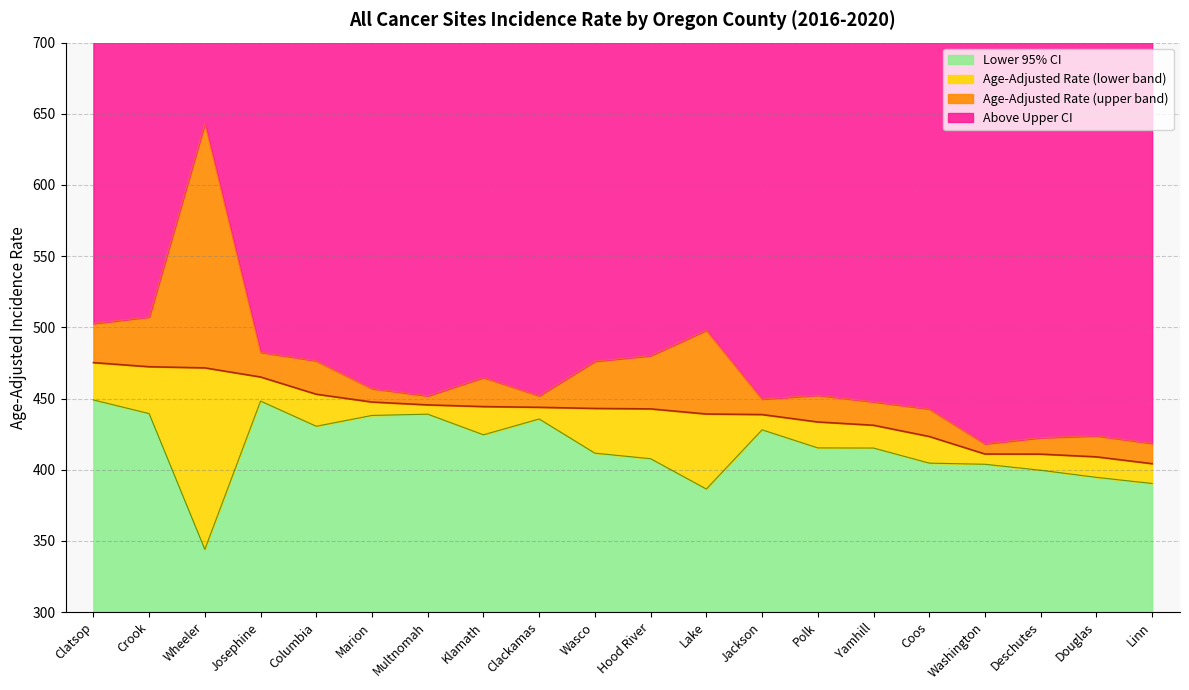

Reading left to right, extract all data points from this chart.

Age-Adjusted Rate: 475.2	472.3	471.5	465.1	453.0	447.5	445.5	444.3	443.8	443.0	442.7	439.1	438.7	433.5	431.2	423.3	411.0	410.9	409.0	404.2
Lower 95% CI: 449.0	439.4	344.0	448.2	430.5	438.1	439.0	424.5	435.6	411.6	407.7	386.4	428.0	415.3	415.2	404.6	403.8	399.6	394.6	390.3
Upper 95% CI: 502.7	507.3	643.2	482.5	476.5	457.0	451.9	464.8	452.0	476.2	480.1	498.0	449.6	452.3	447.7	442.7	418.2	422.5	423.8	418.5